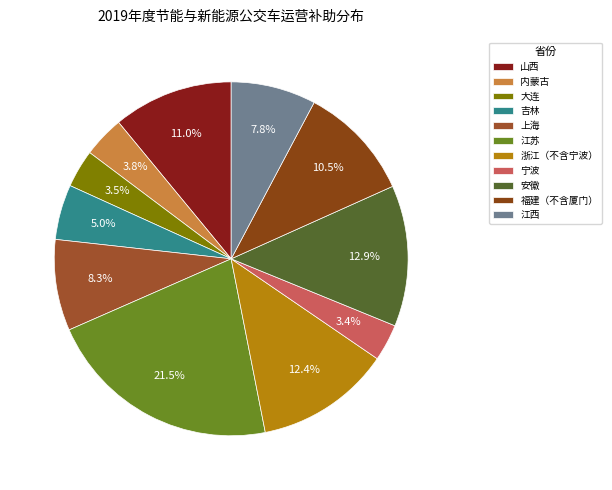

To the nearest percent, what is the difference between the 山西 and 内蒙古 slice percentages?

7%